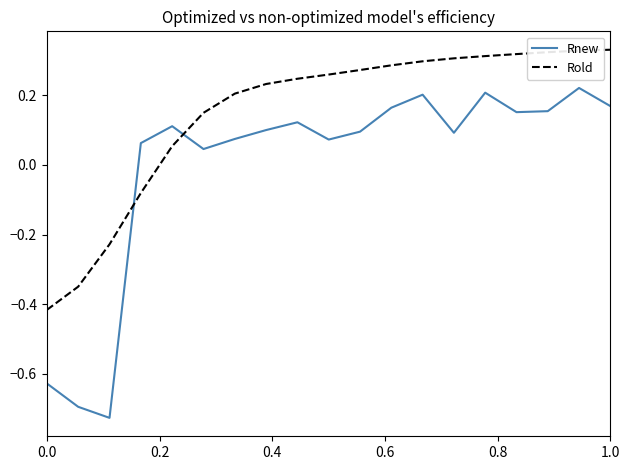

Which series has the largest total across all categories?

Rold